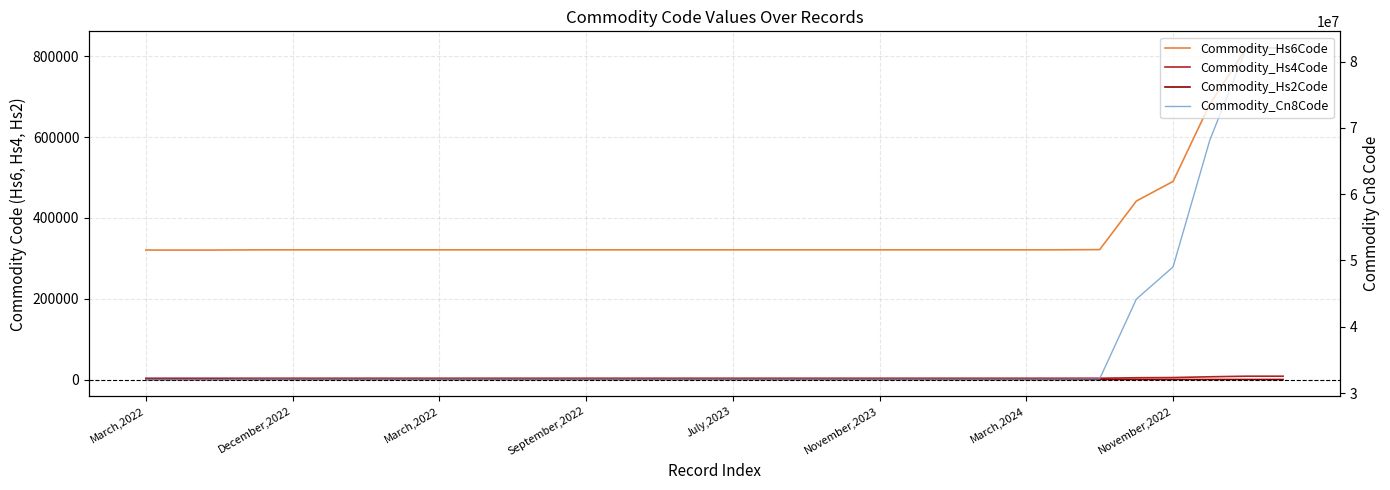

How many lines are shown in the chart?

4